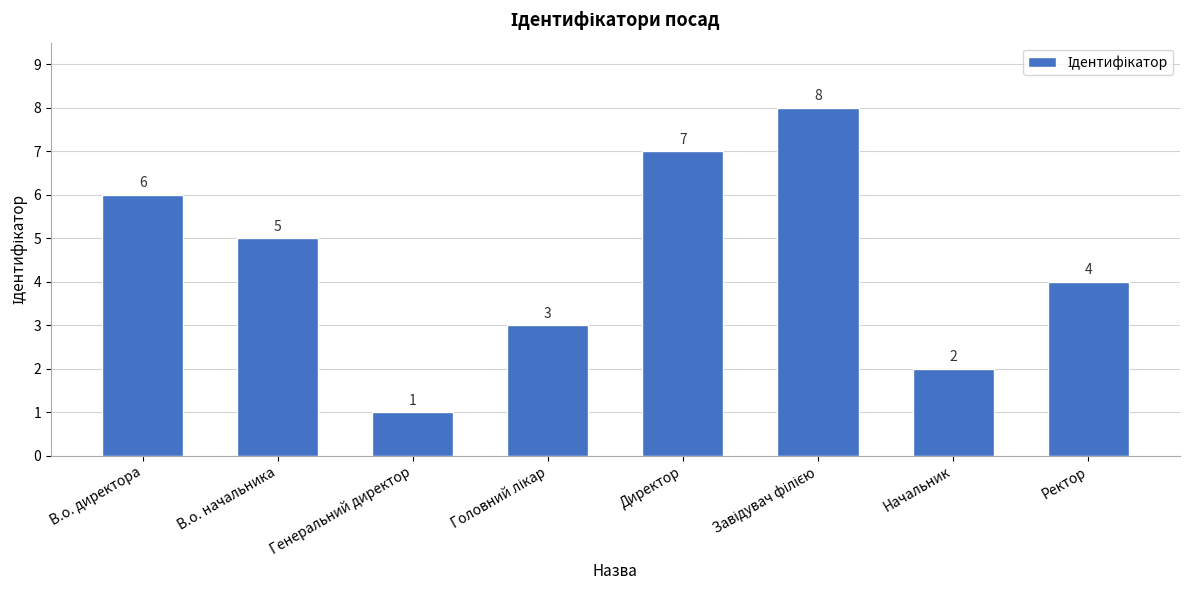

What is the sum of all values?

36